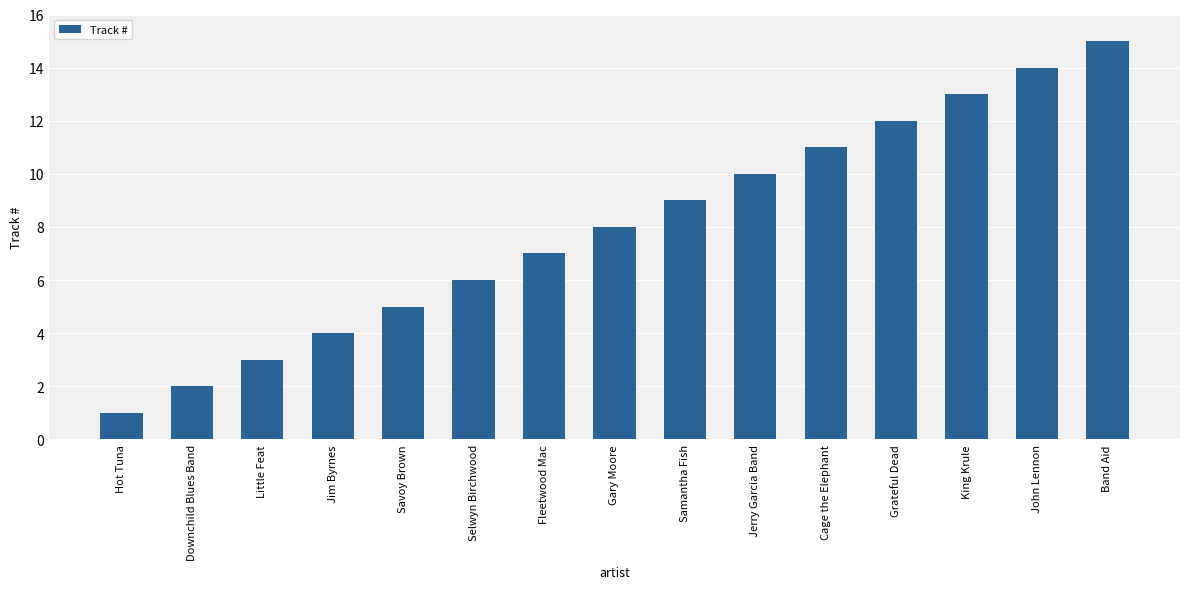

Between Grateful Dead and Fleetwood Mac, which is larger?

Grateful Dead